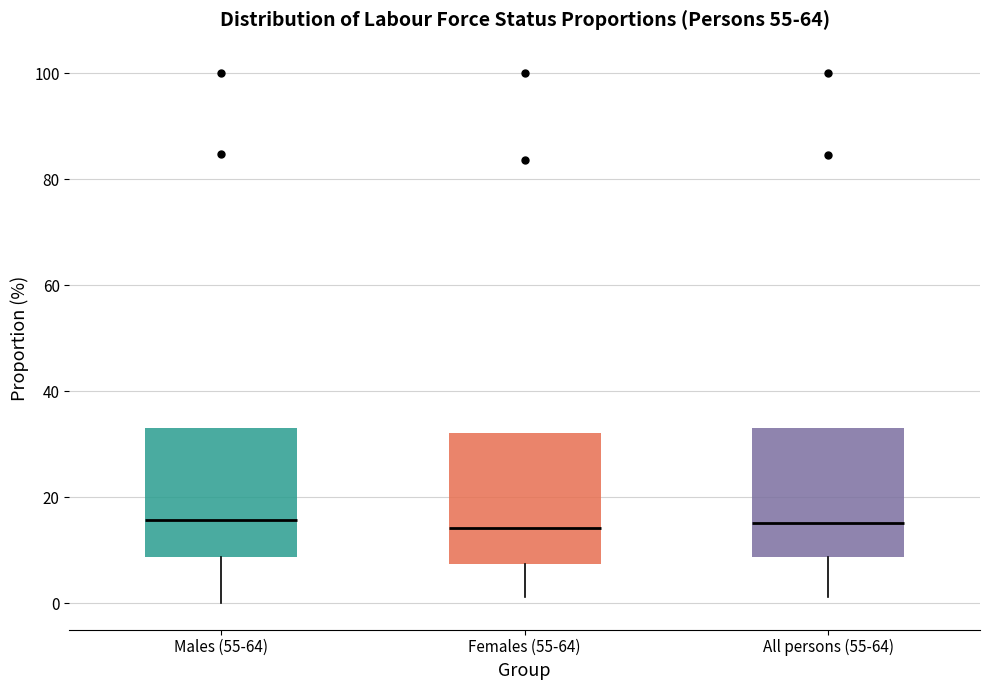

Reading left to right, read every box against the y-axis: the position of its median line, the range the box covers, and the ends of its whiskers. The values are not printed on the chart, so give them approximately, as read against the axis.

Males (55-64): median 16, box 8 to 32, whiskers 0 to 32
Females (55-64): median 14, box 8 to 32, whiskers 2 to 32
All persons (55-64): median 16, box 8 to 34, whiskers 2 to 34